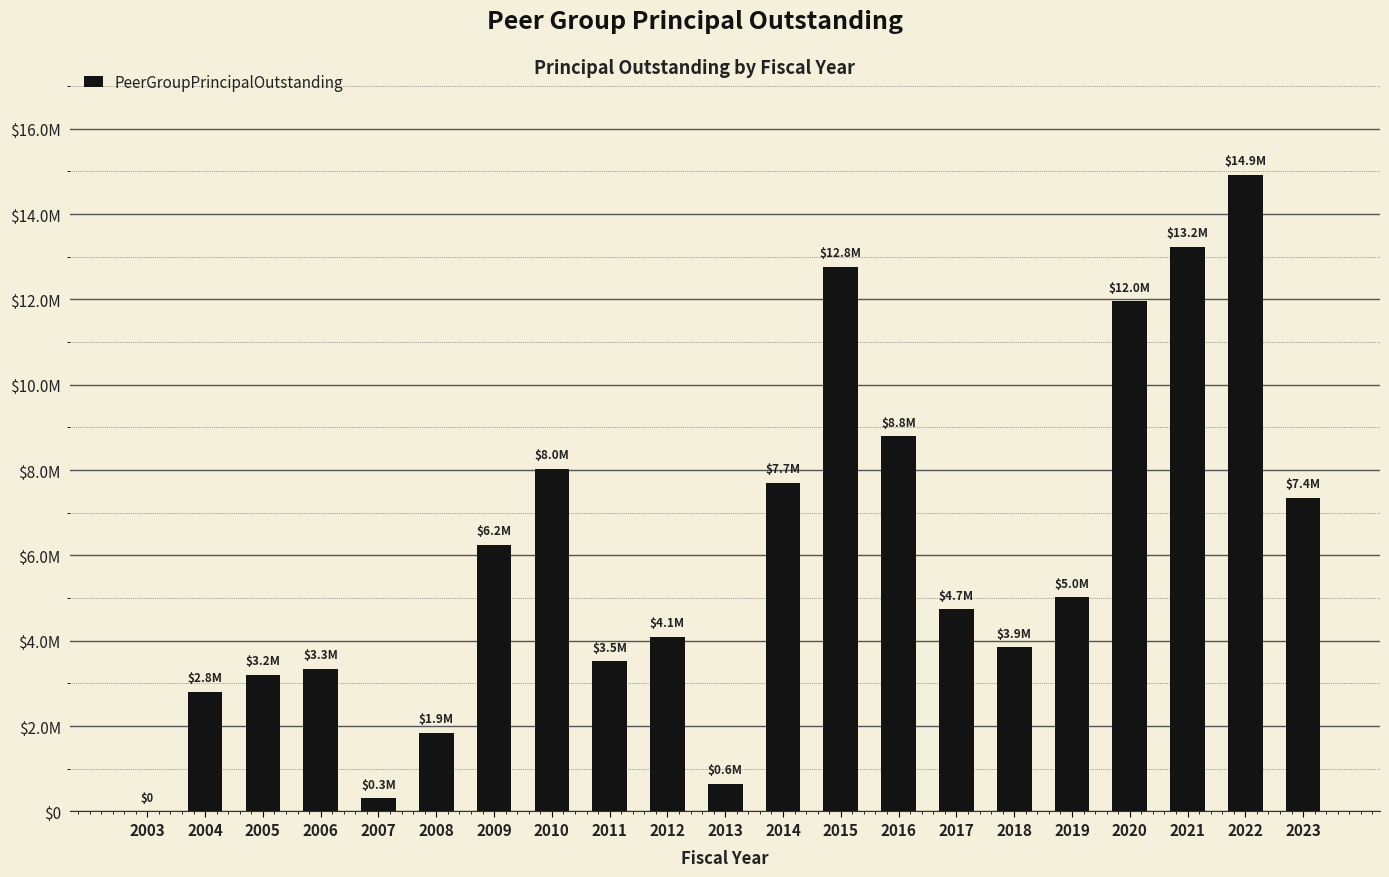

What is the value of the 17th bar from the left?

5020000